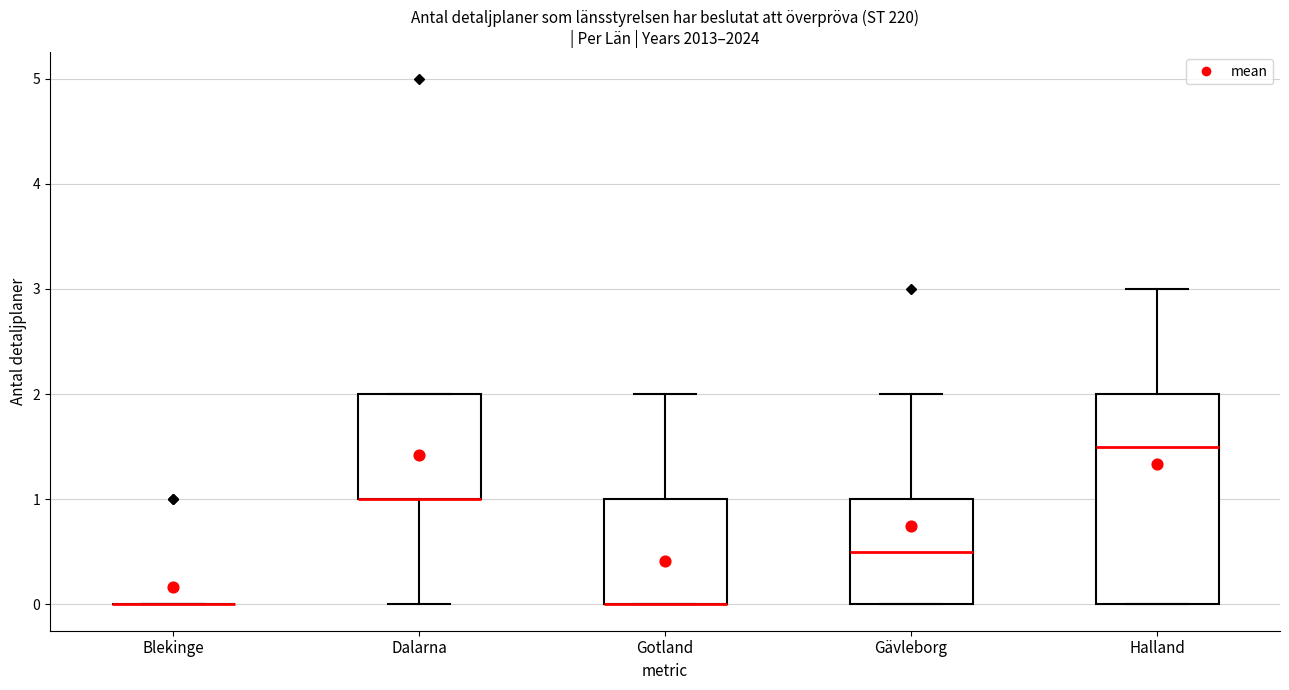

Which box is the tallest, from its lower edge to its upper edge?

Halland